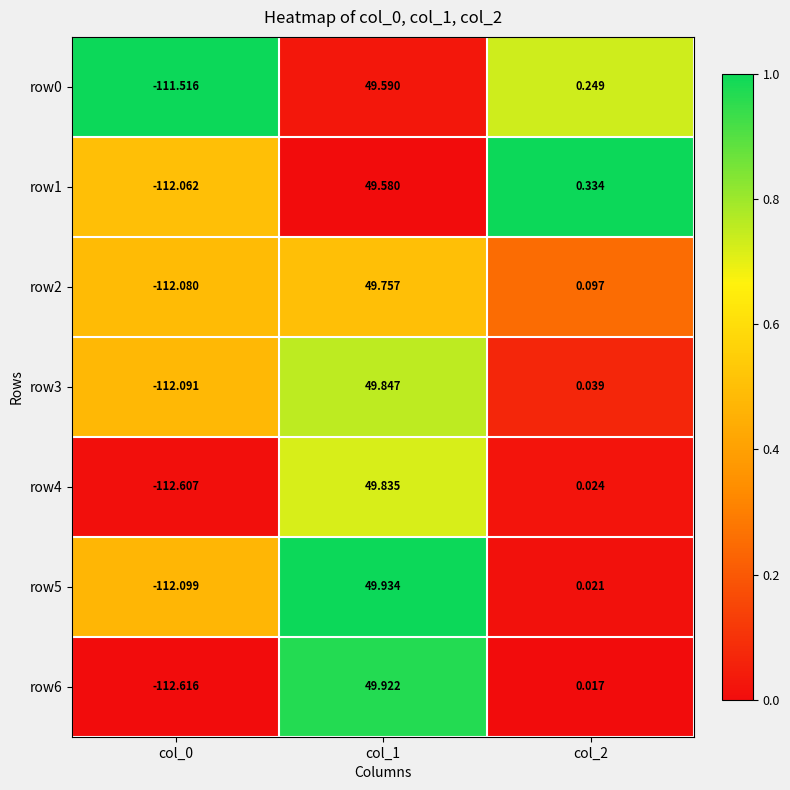

What is the total value across all series at col_1?

348.5